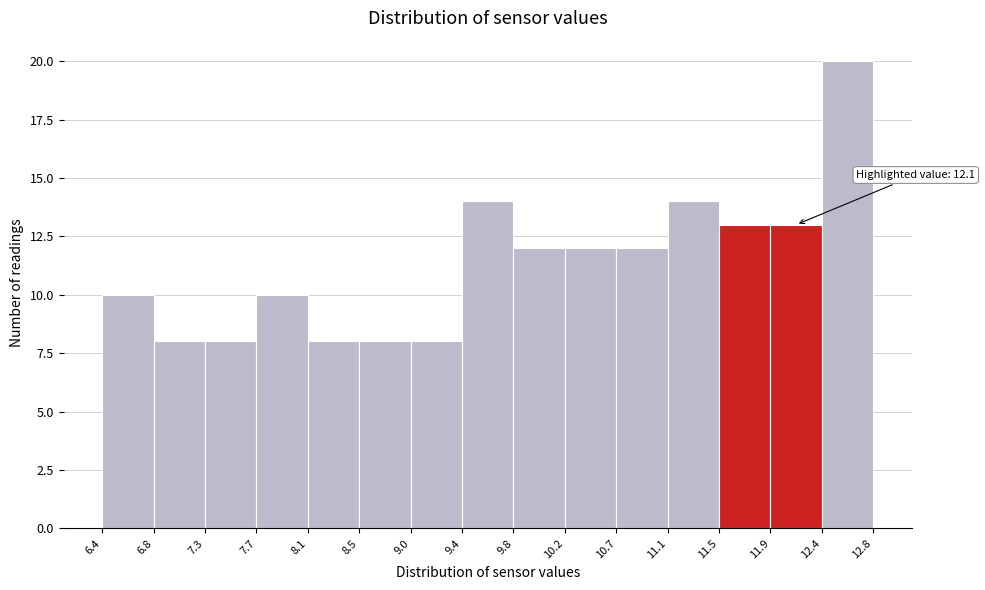

Which range on the x-axis has the tallest bar?

12.4 to 12.8